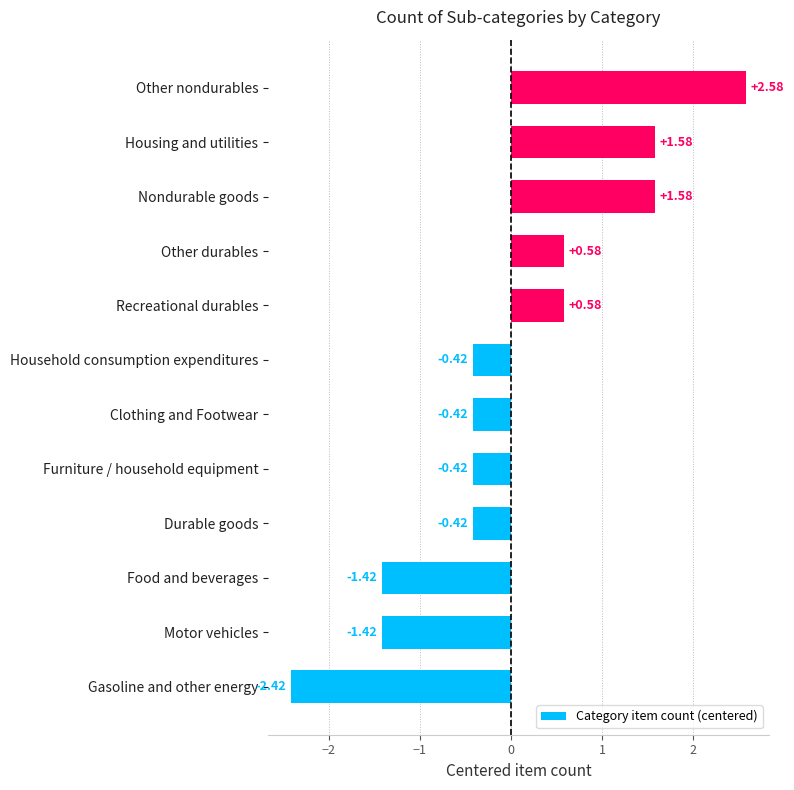

Are the bars grouped side by side (vs. stacked)?

No